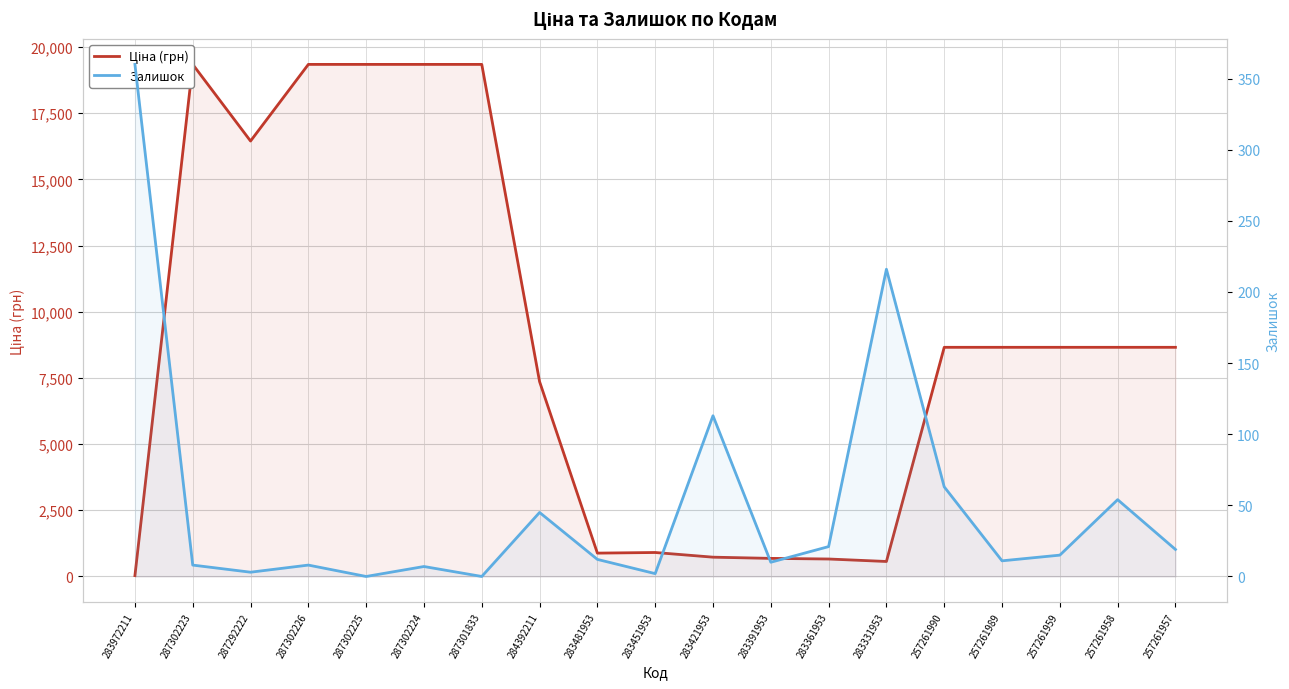

At which category is the sum across all series the highest?

287302223